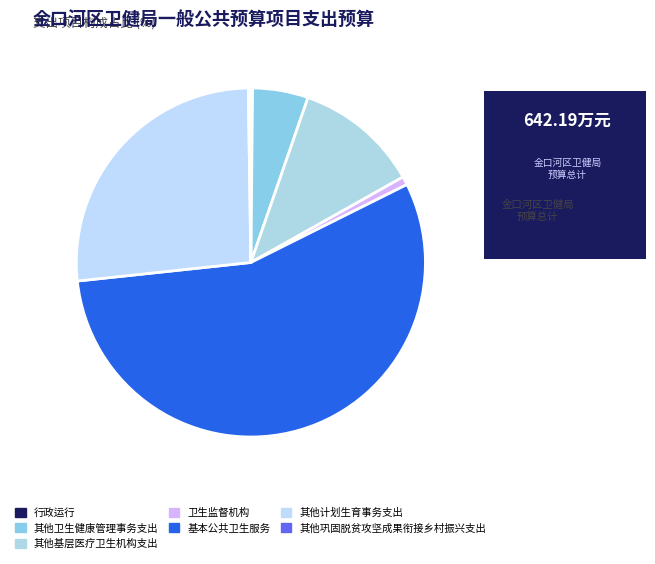

What percentage is the 基本公共卫生服务 slice, to the nearest percent?

56%